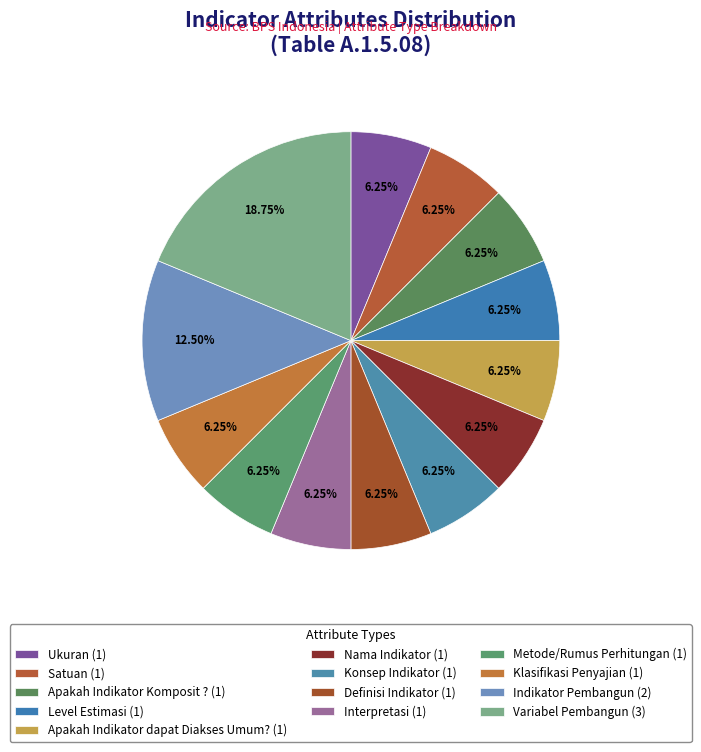

Is it true that Satuan is 6% of the pie?

True